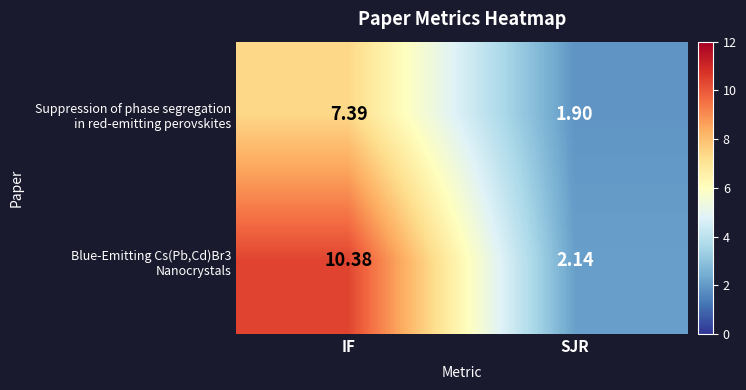

At which category is the sum across all series the highest?

IF